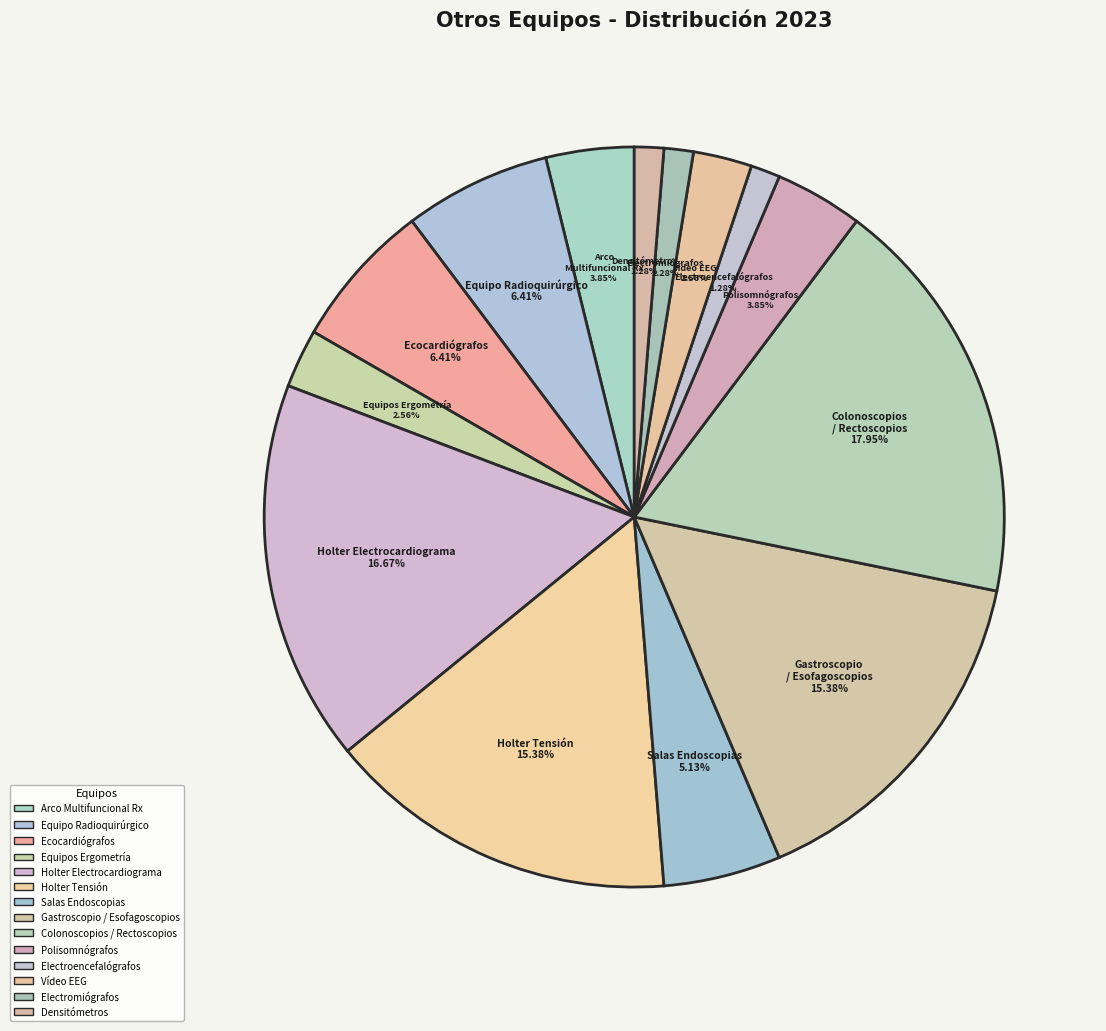

To the nearest percent, what is the difference between the Ecocardiógrafos and Polisomnógrafos slice percentages?

3%